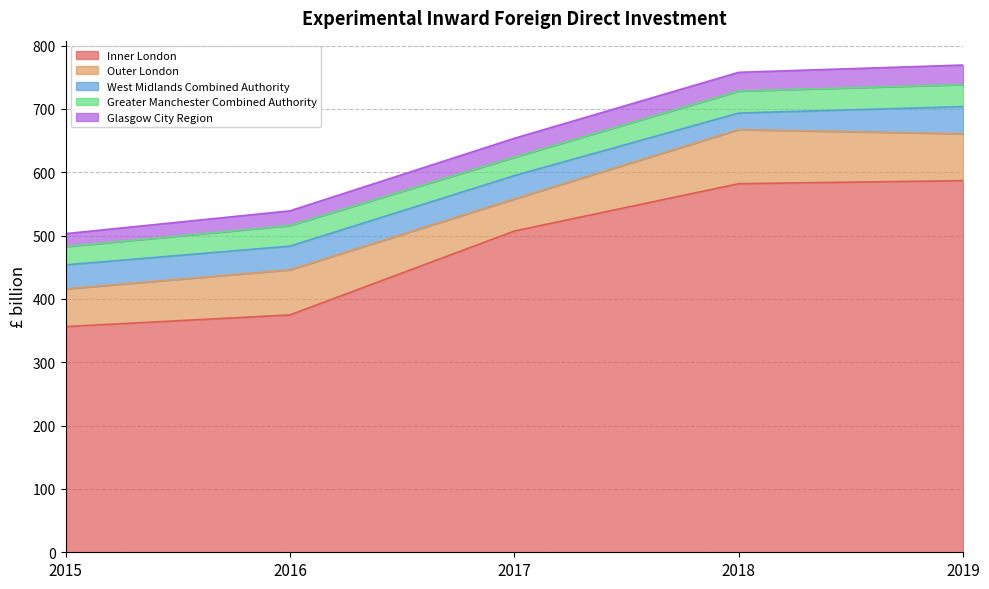

Reading right to left, transcribe all the data shown in this chart.

Inner London: 2019=586.7	2018=581.9	2017=507.1	2016=374.7	2015=356.3
Outer London: 2019=74.1	2018=85.3	2017=50.6	2016=71.2	2015=59.5
West Midlands Combined Authority: 2019=42.8	2018=26.2	2017=36.9	2016=37.4	2015=37.9
Greater Manchester Combined Authority: 2019=34.8	2018=34.7	2017=29.0	2016=32.5	2015=28.8
Glasgow City Region: 2019=30.8	2018=29.6	2017=29.9	2016=23.2	2015=20.5